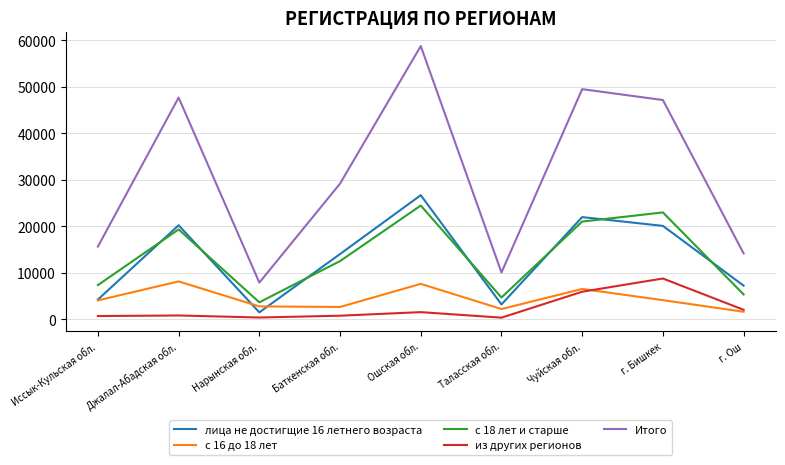

Where is the first local minimum for лица не достигщие 16 летнего возраста?

Нарынская обл.